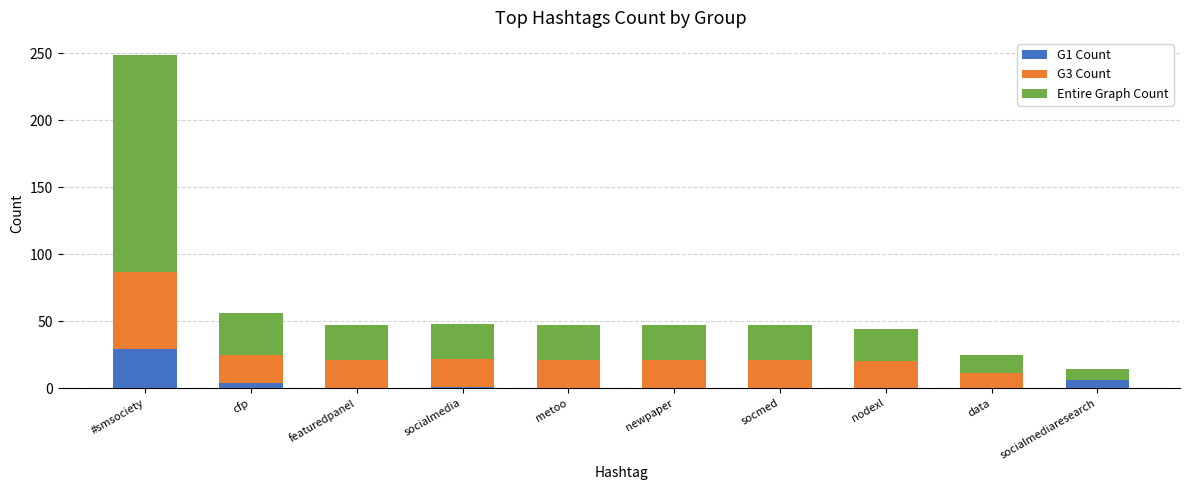

Is it true that G1 Count equals 0 at newpaper?

True